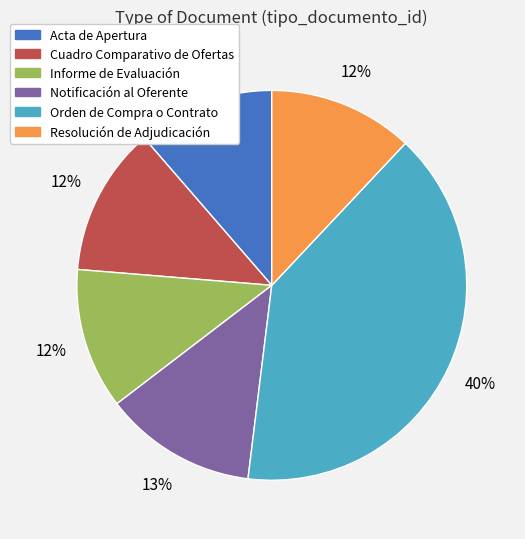

Combined, do Cuadro Comparativo de Ofertas and Notificación al Oferente account for over 50%?

No